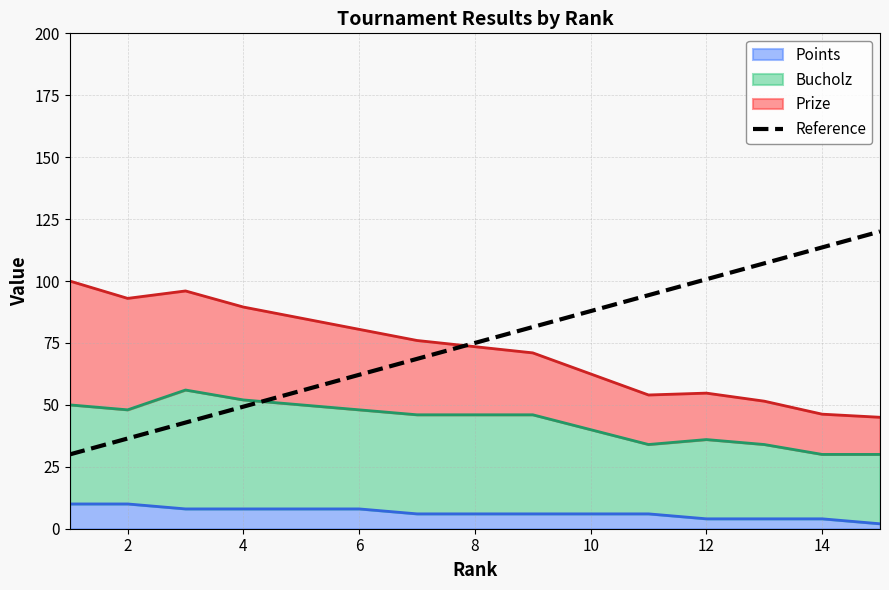

Reading right to left, extract all data points from this chart.

120.0	113.6	107.1	100.7	94.3	87.9	81.4	75.0	68.6	62.1	55.7	49.3	42.9	36.4	30.0